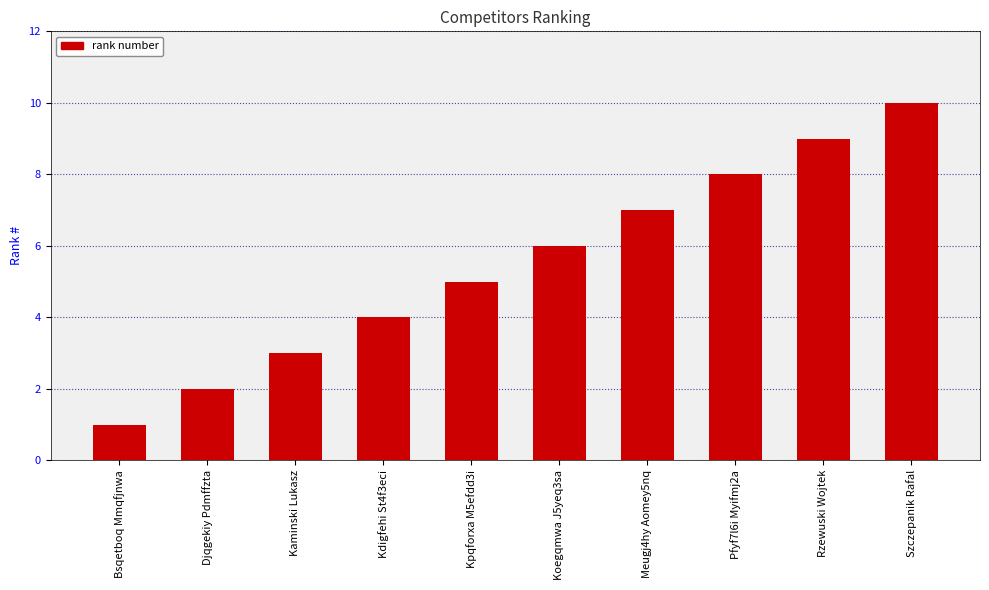

Rank the categories by value from highest to lowest.

Szczepanik Rafal, Rzewuski Wojtek, Pfyf7l6i Myifmj2a, Meugj4hy Aomey5nq, Koegqmwa J5yeq3sa, Kpqforxa M5efdd3i, Kdigfehi St4f3eci, Kaminski Lukasz, Djqgekiy Pdmffzta, Bsqetboq Mmqfjnwa